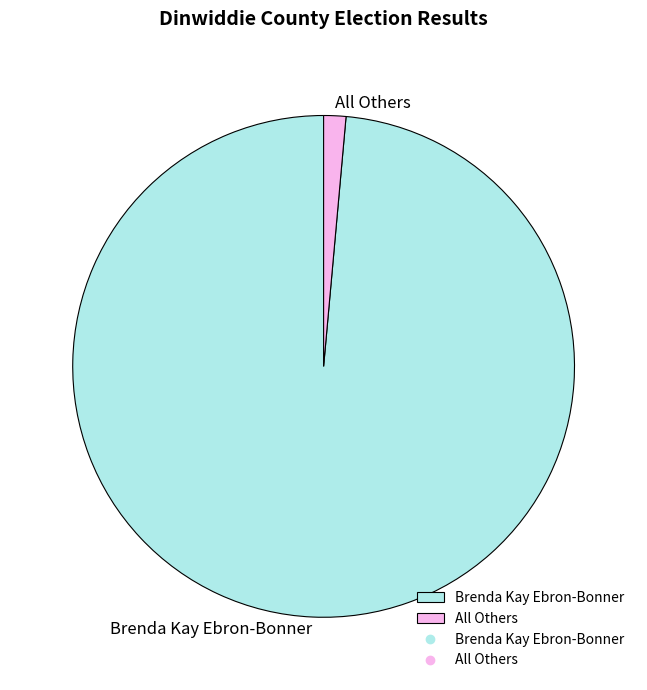

What is the largest slice in the pie chart?

Brenda Kay Ebron-Bonner